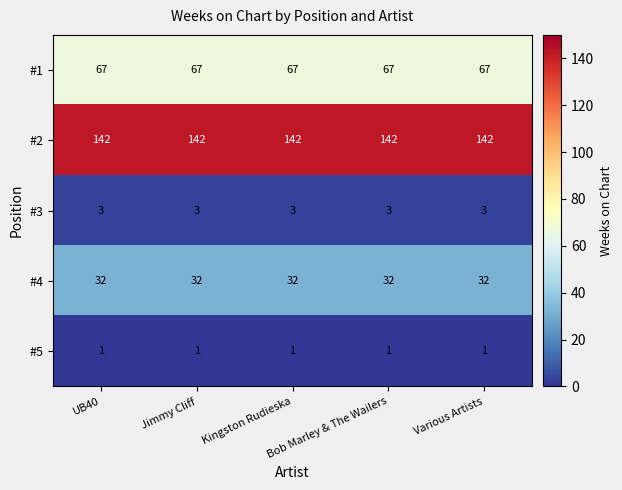

What is the minimum value for #2?

142